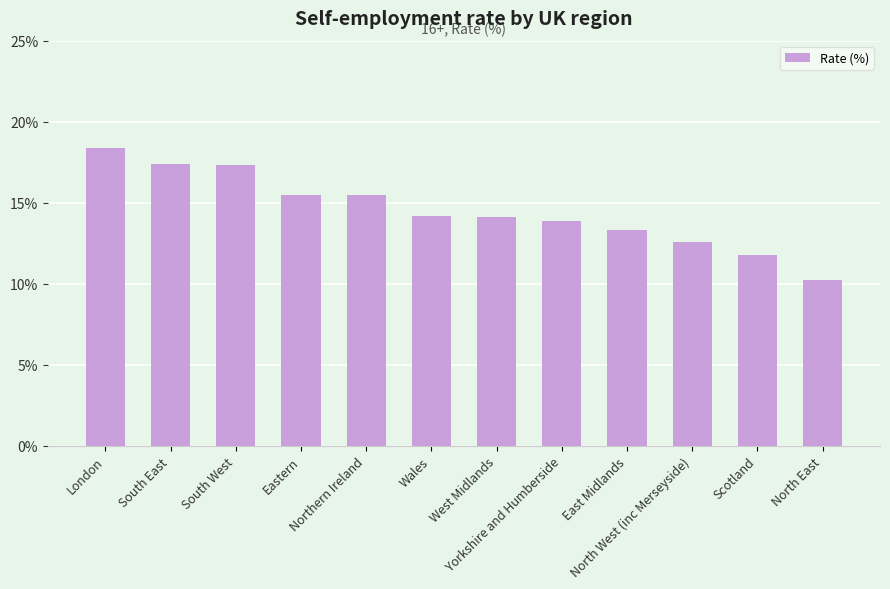

The value at Wales is 24.6. True or false?

False